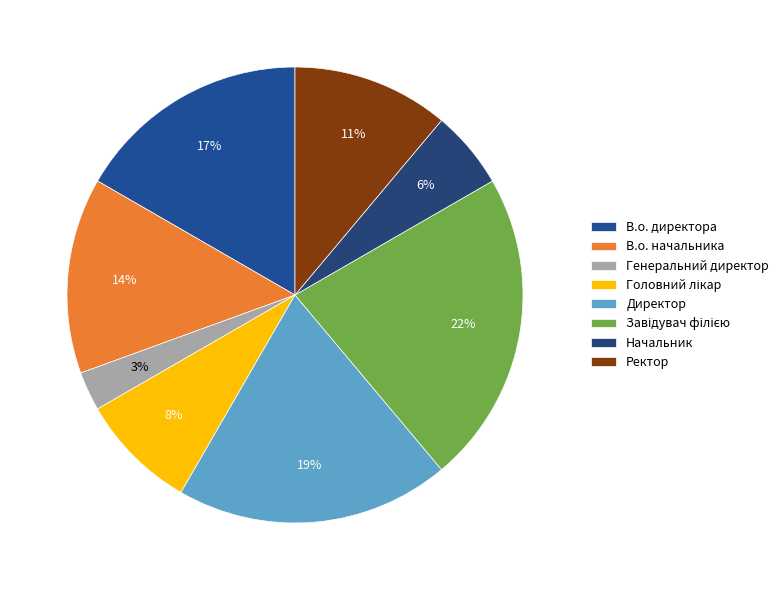

Count the number of slices in the pie.

8